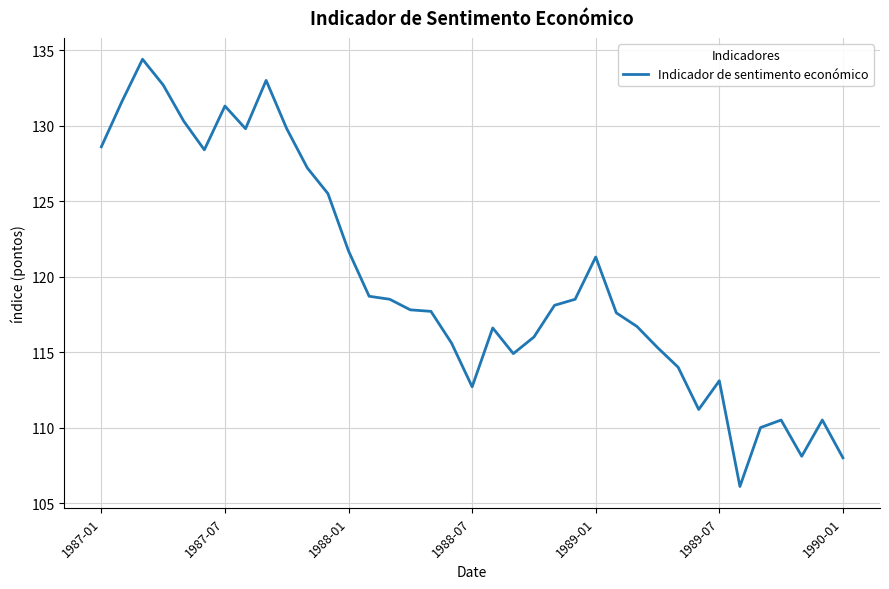

What is the minimum value shown in the chart?

106.1